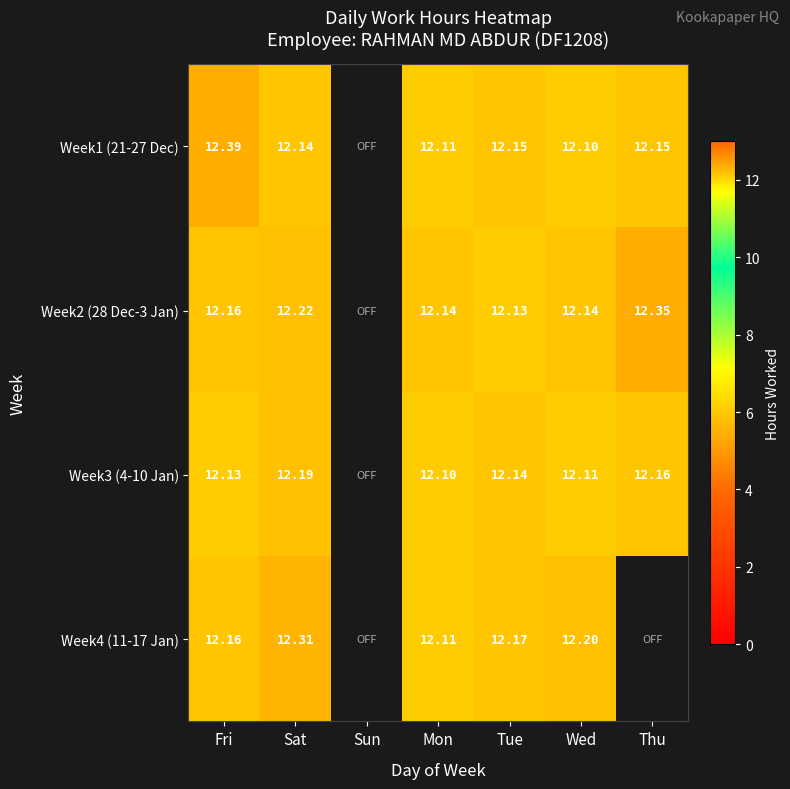

Between Sat and Wed, which series saw the biggest shift?

Week4 (11-17 Jan)